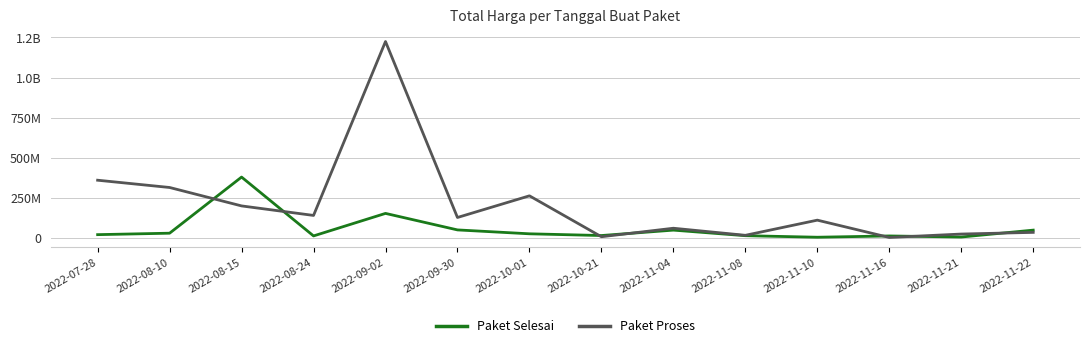

At which category does Paket Proses reach its first local valley?

2022-08-24